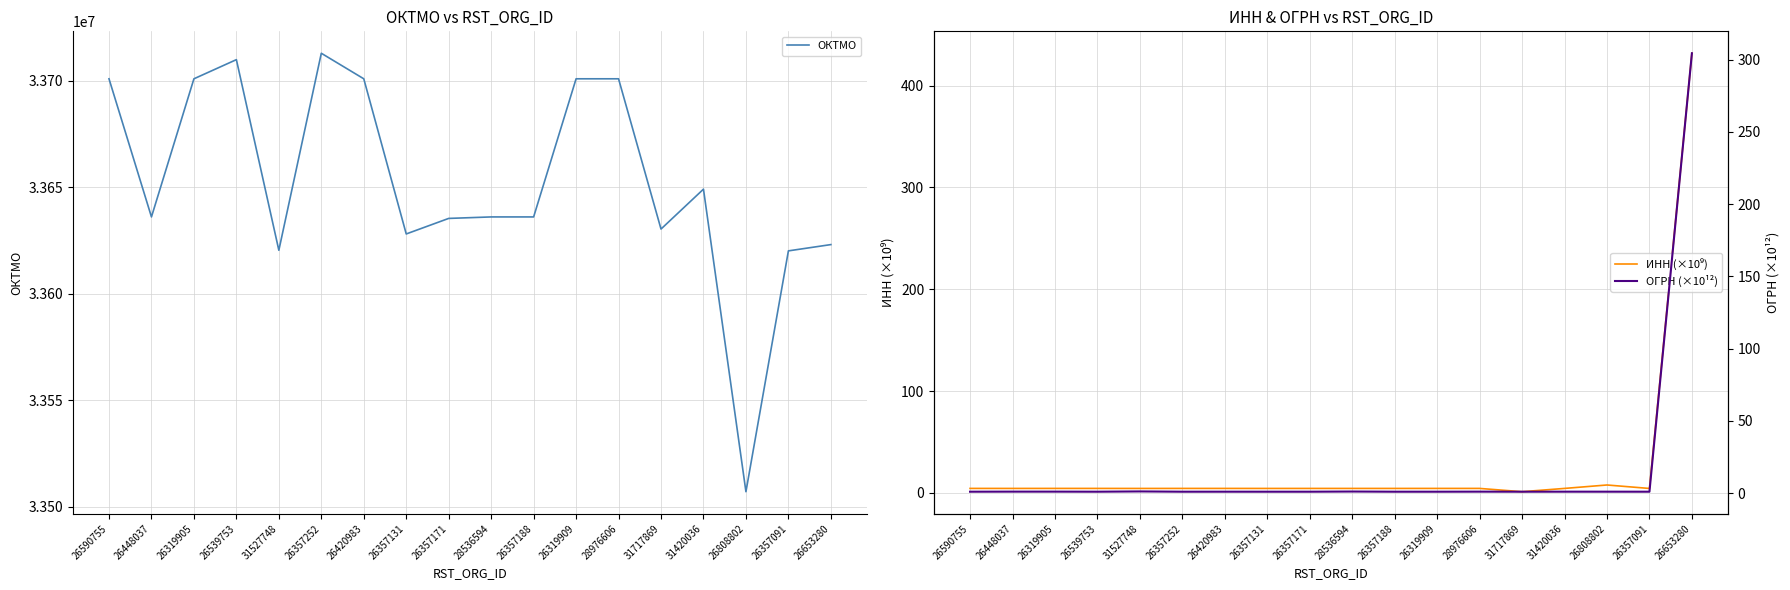

Where does the ИНН (×10⁹) series first go above 4?

26590755